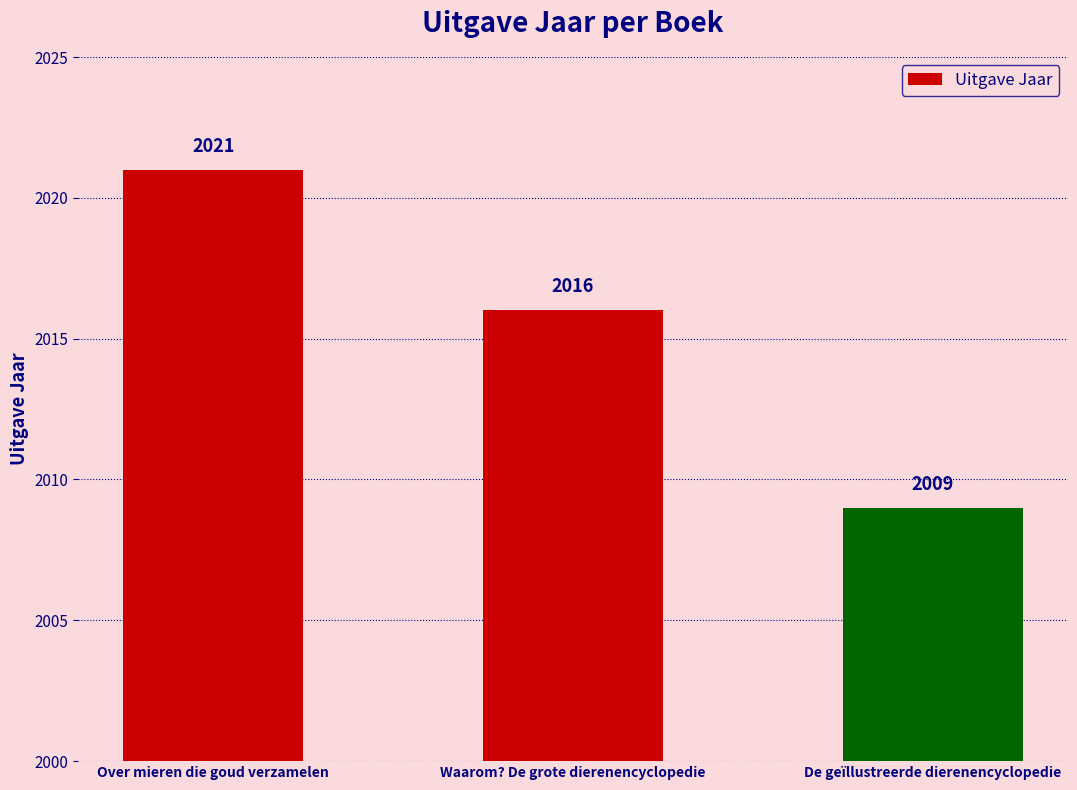

Which has a higher value, Waarom? De grote dierenencyclopedie or Over mieren die goud verzamelen?

Over mieren die goud verzamelen